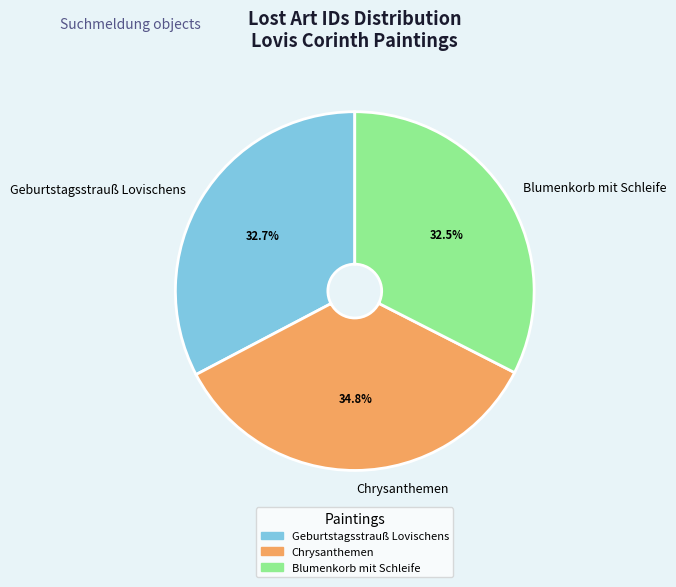

Approximately how many times larger is the value at Chrysanthemen compared to Blumenkorb mit Schleife?

1.1